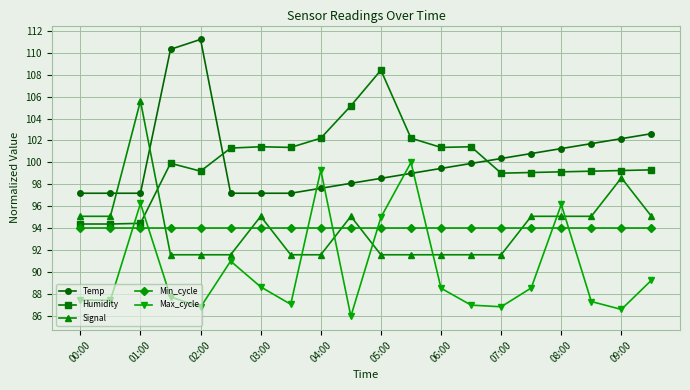

What is the value of the Max_cycle point at the 1st from the left?

87.5